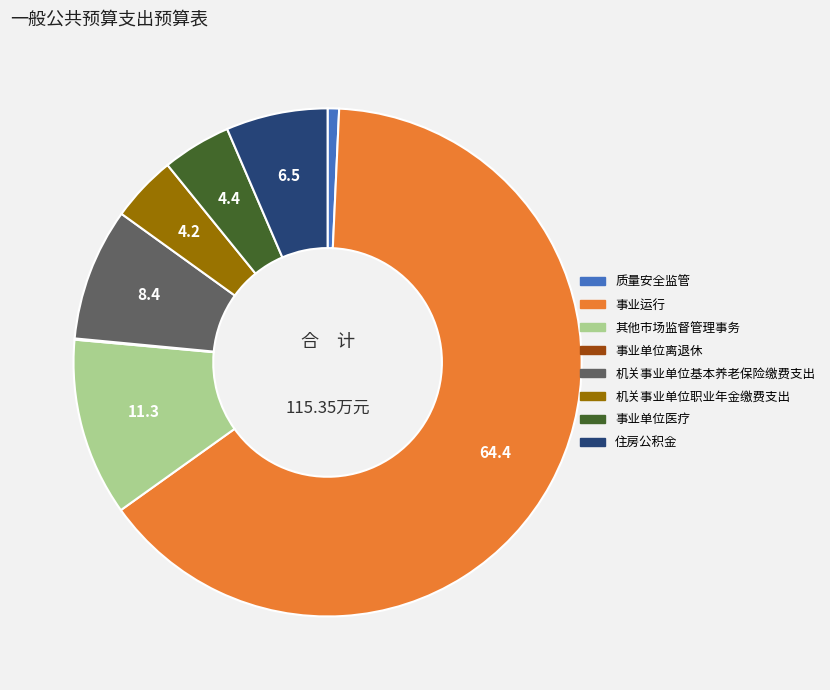

Is the sum of 住房公积金 and 机关事业单位基本养老保险缴费支出 greater than half?

No